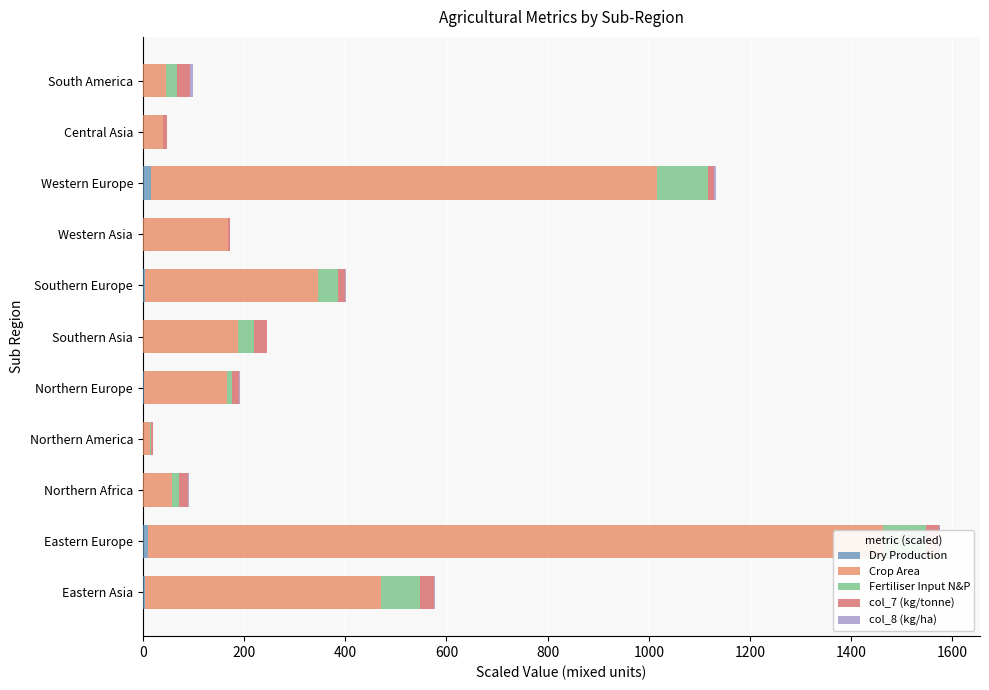

Is it true that col_8 (kg/ha) equals 3.1 at Eastern Asia?

False